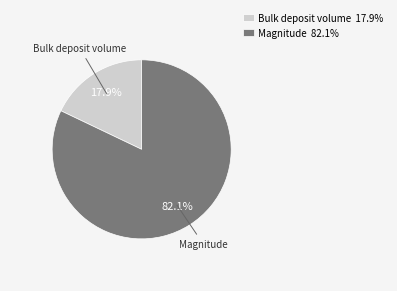

How much of the chart is everything except Bulk deposit volume?

82.1%